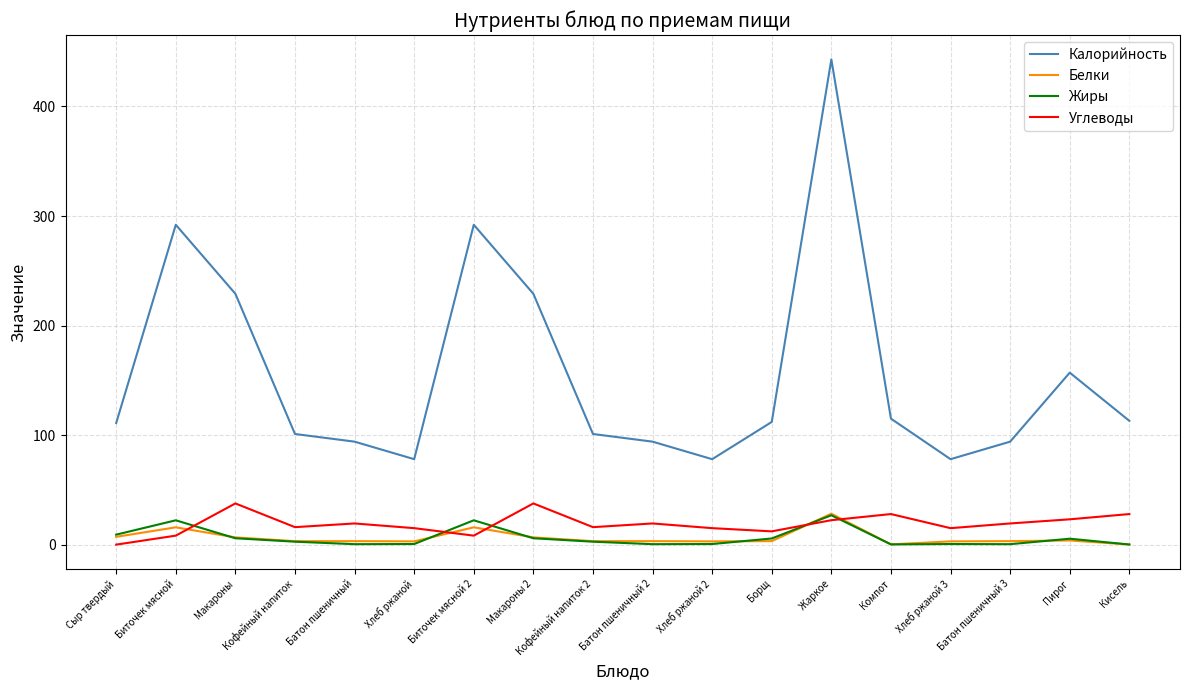

True or false: Белки and Калорийность intersect in this chart.

False